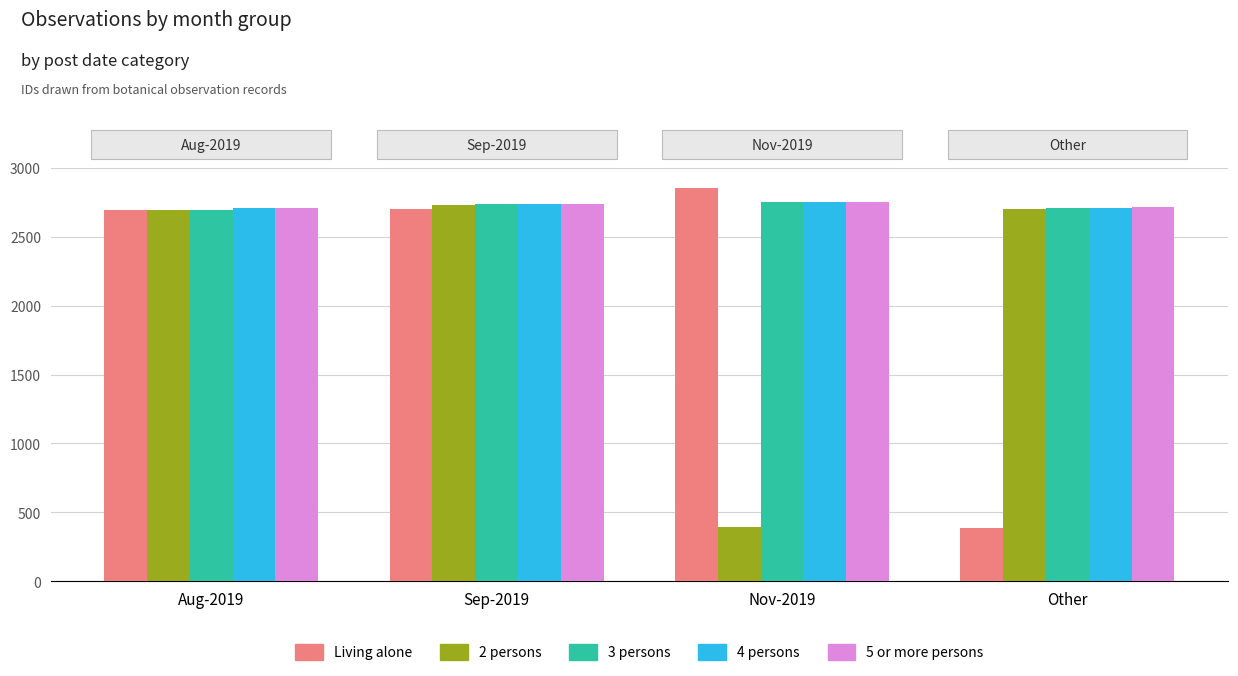

The value of 3 persons at Aug-2019 is 4703. True or false?

False